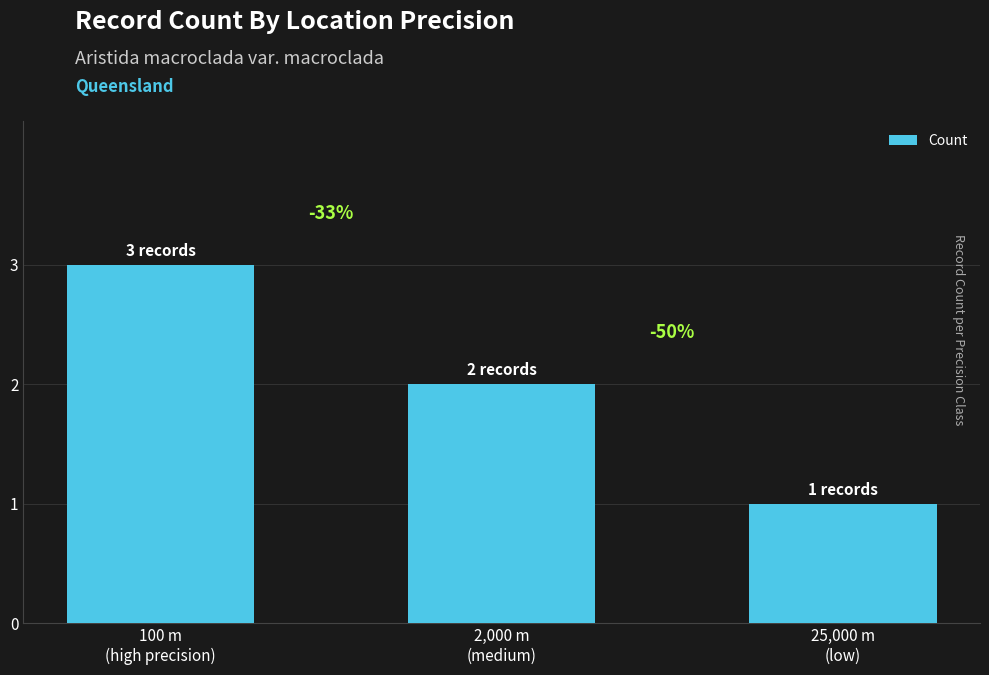

Does the chart contain stacked bars?

No